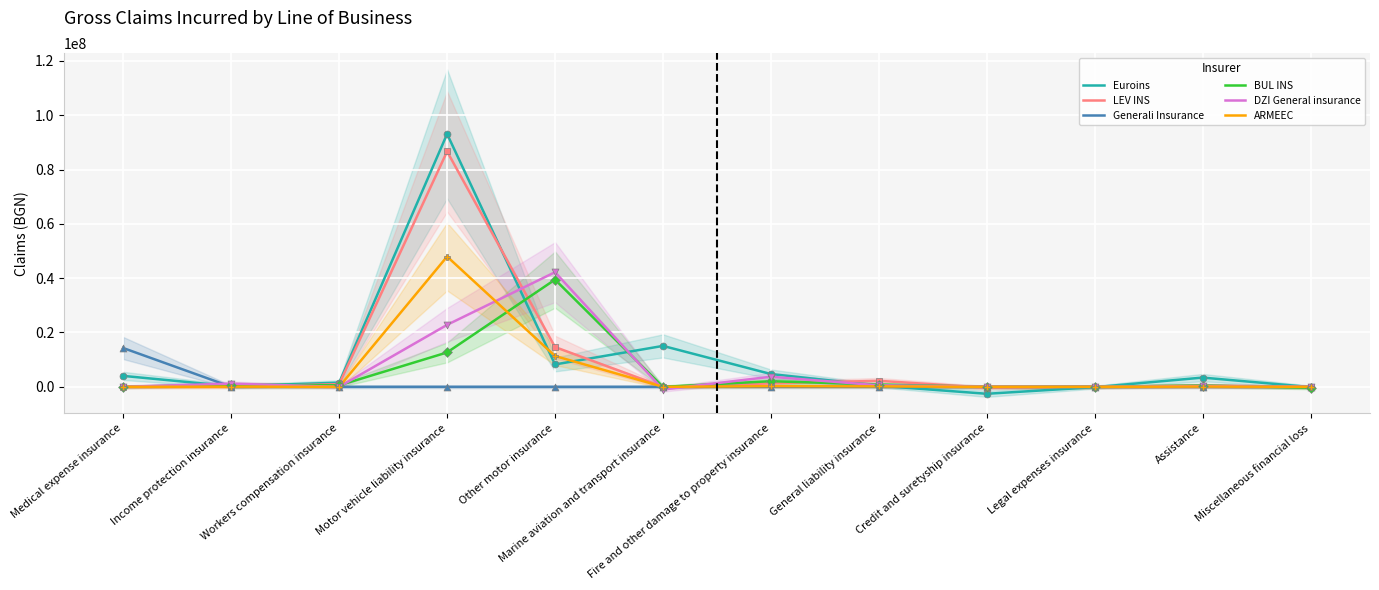

Which series has the largest Y range (max minus min)?

Euroins